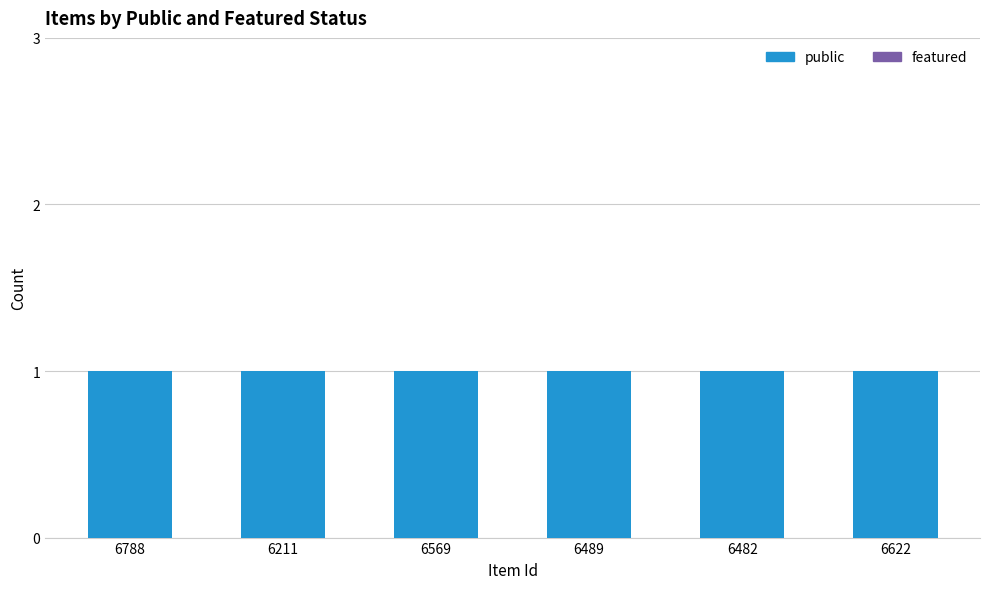

What is the label of the 5th bar from the right?

6211